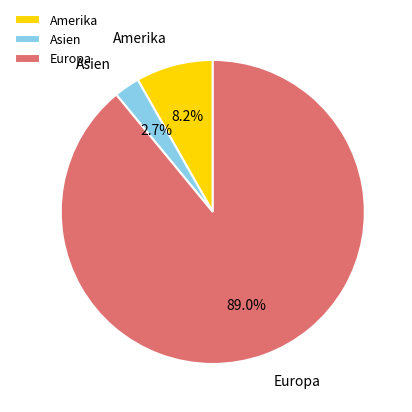

Which has a higher value, Asien or Europa?

Europa